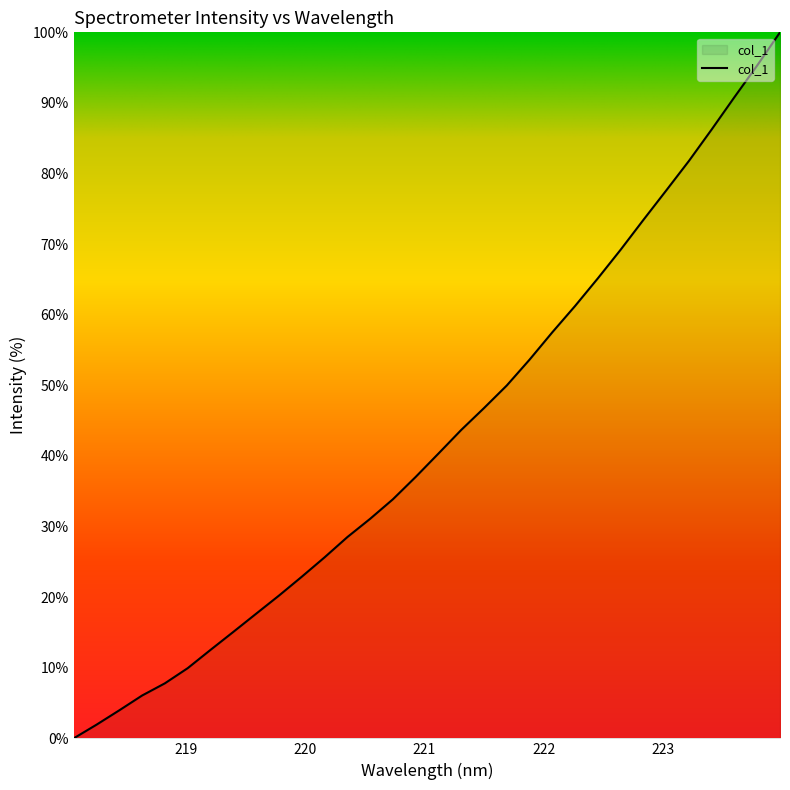

What is the greatest value displayed?

100.0